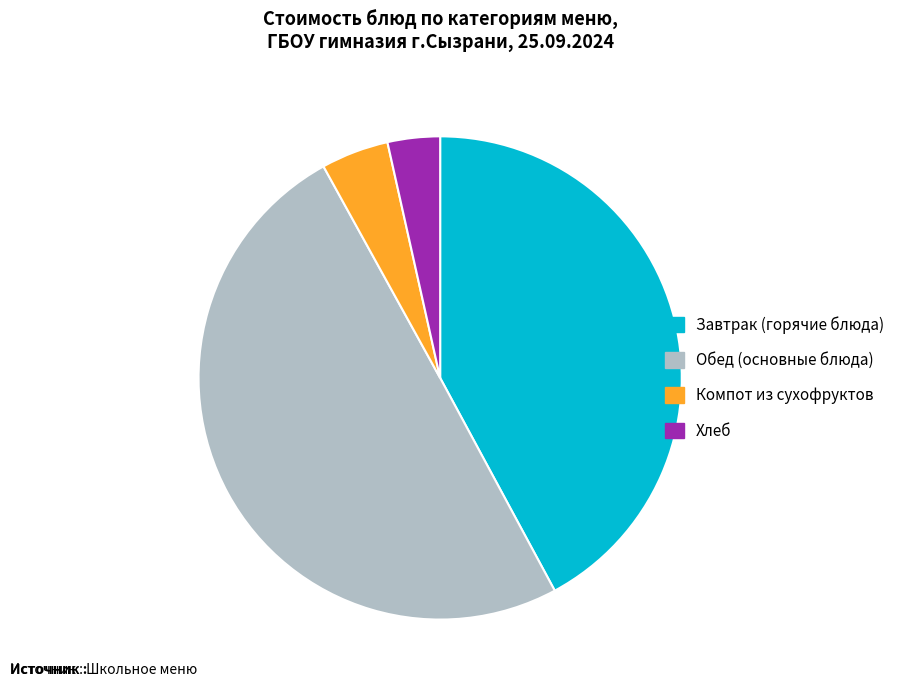

Do Компот из сухофруктов and Завтрак (горячие блюда) together represent more than half of the pie?

No